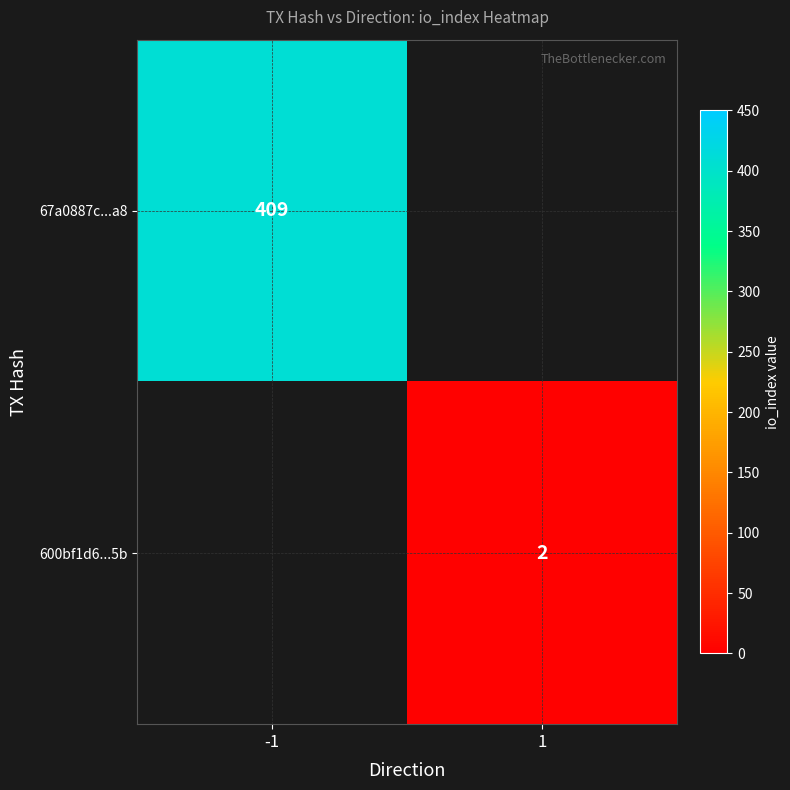

True or false: 67a0887c...a8 has a value of 183 at -1.

False